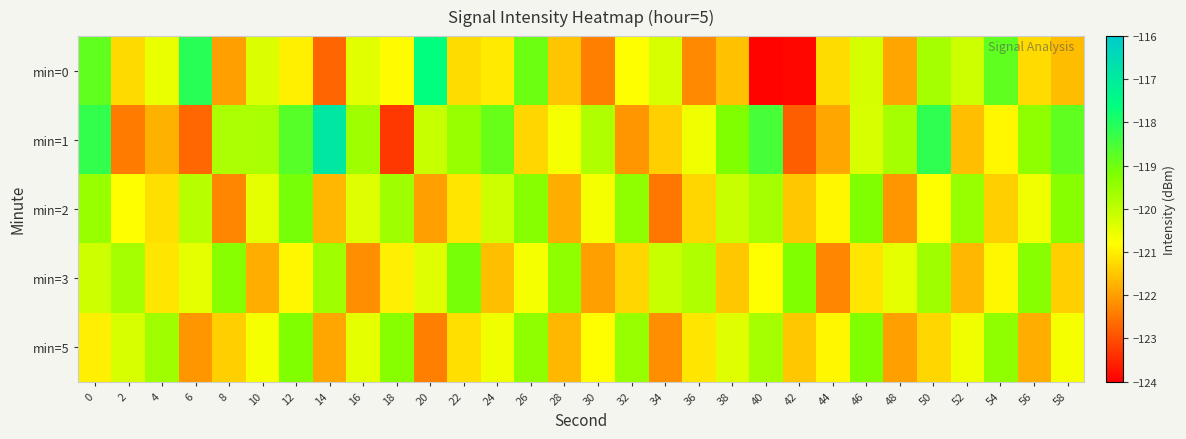

How many data points does each series have?

30